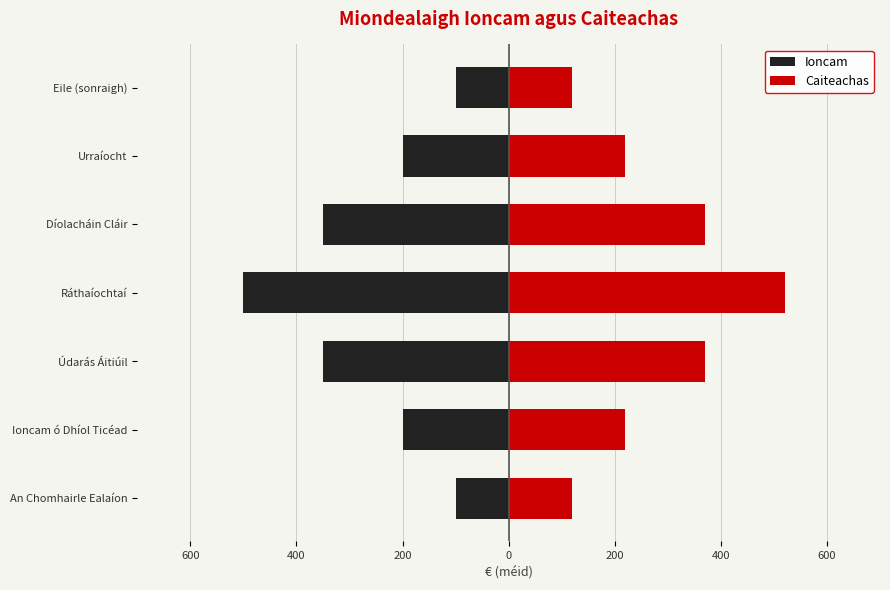

How many Ioncam values are between -350 and -100?

6